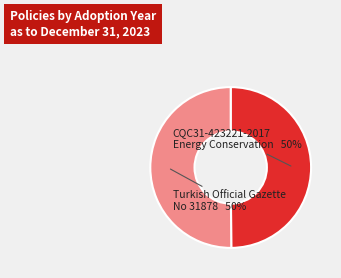

To the nearest percent, what is the average slice percentage?

50%